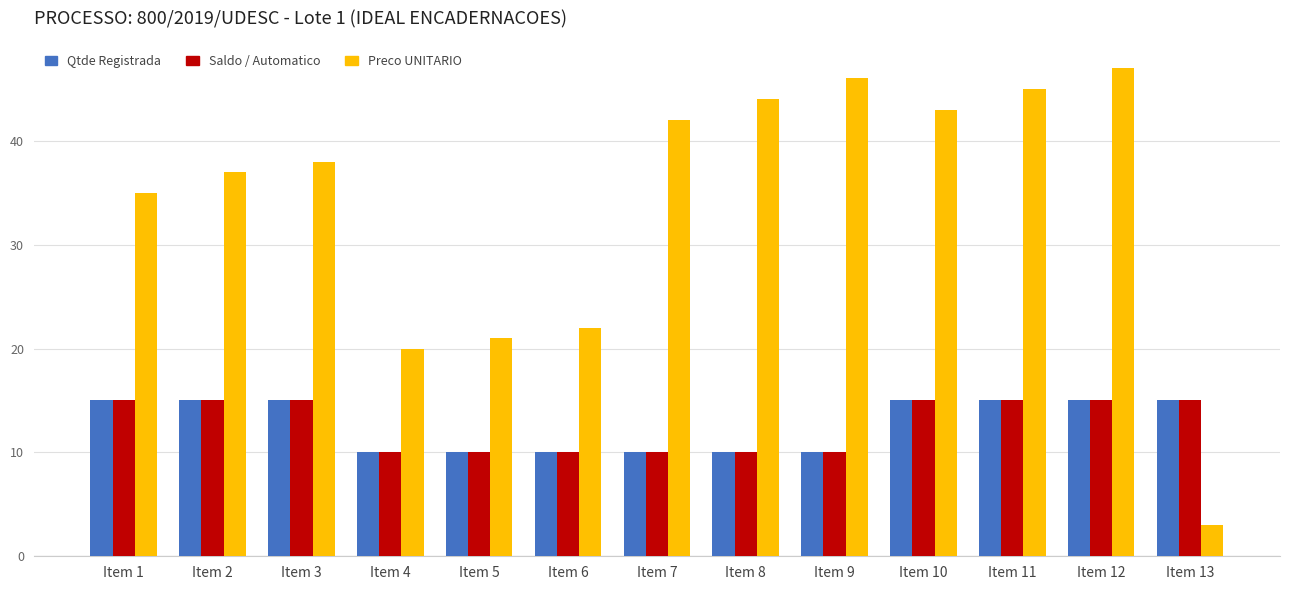

What is the spread (max minus min) of values at Item 2?

22